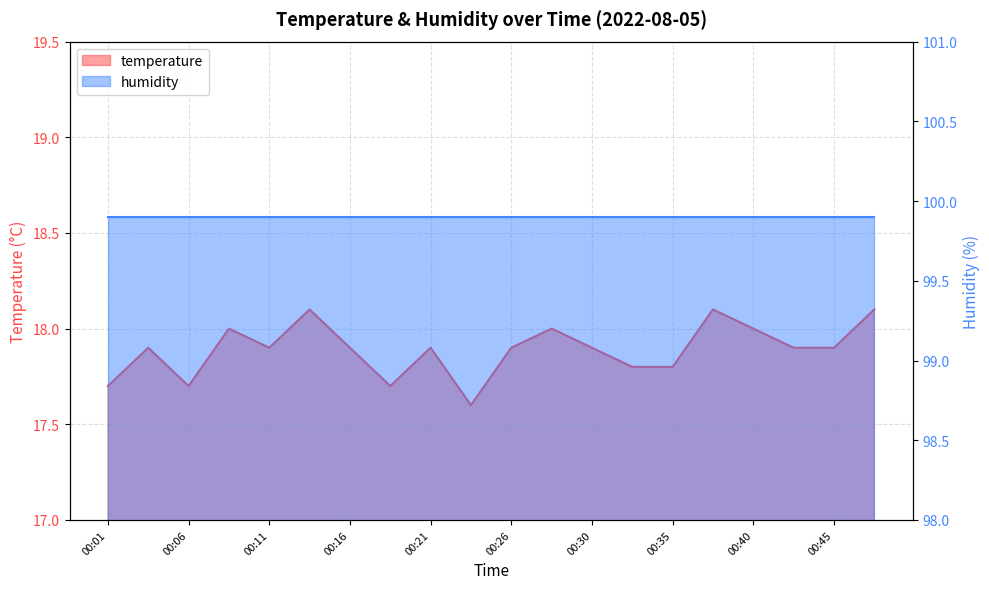

At which category does the chart reach its minimum across all series?

00:23